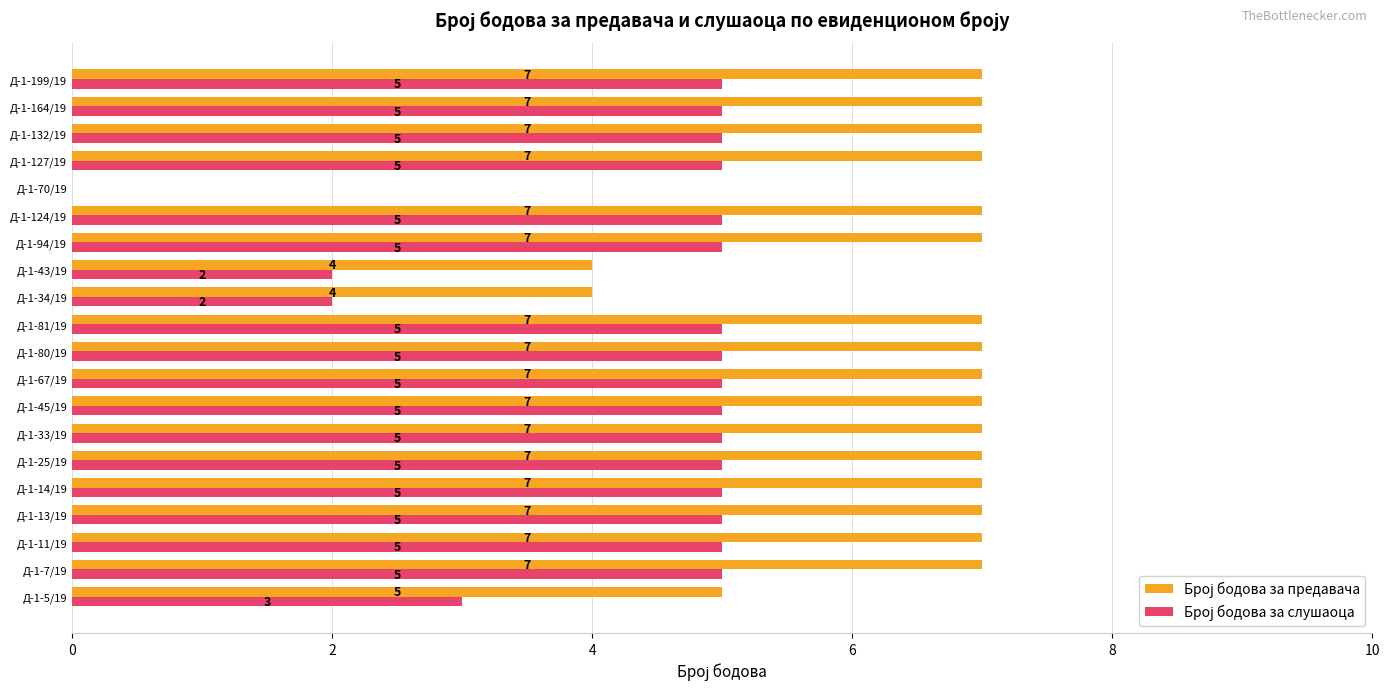

Which series has the largest range (max minus min)?

Број бодова за предавача